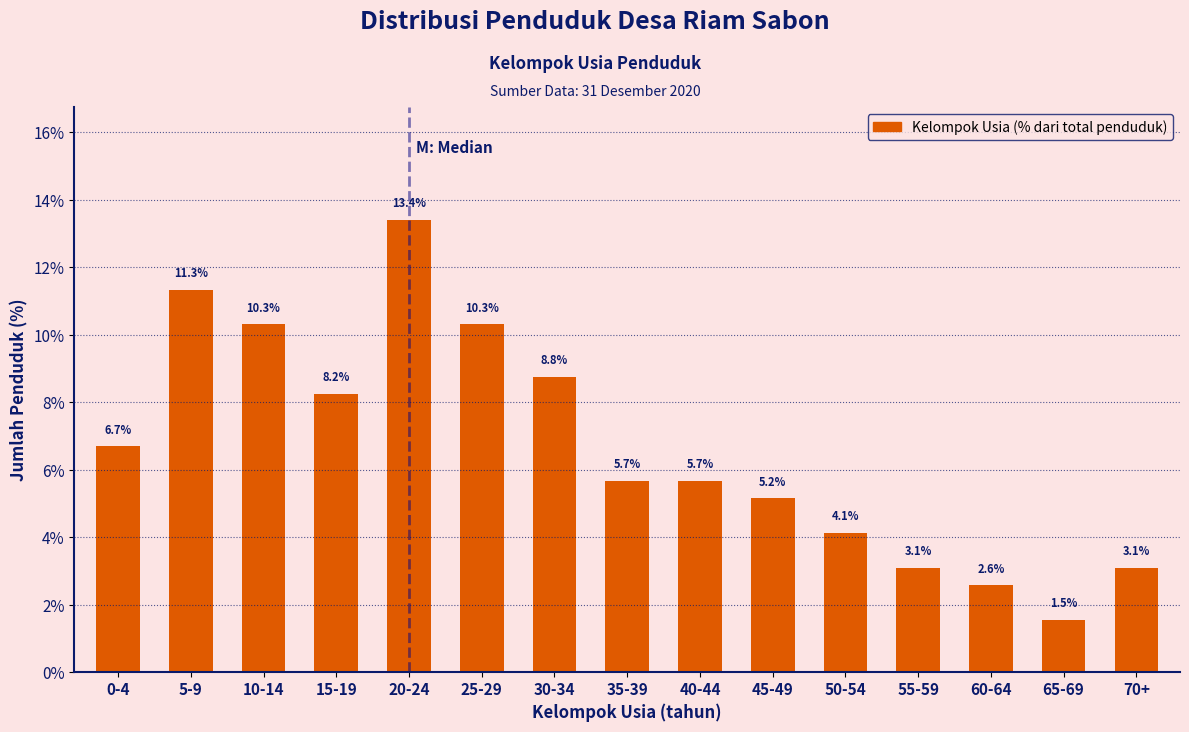

Reading left to right, transcribe all the data shown in this chart.

6.7	11.3	10.3	8.2	13.4	10.3	8.8	5.7	5.7	5.2	4.1	3.1	2.6	1.5	3.1